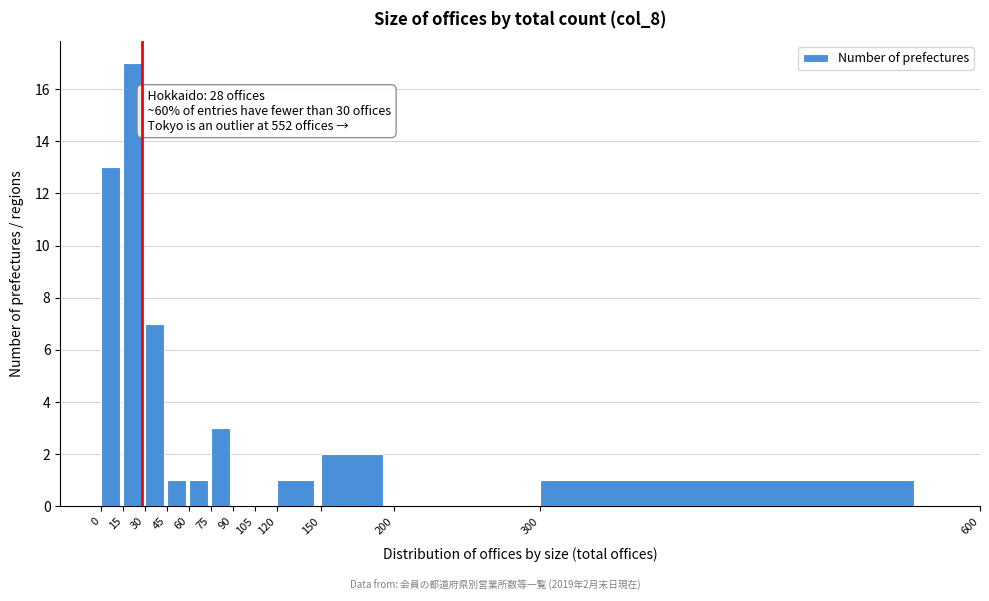

Which range on the x-axis has the tallest bar?

15 to 30